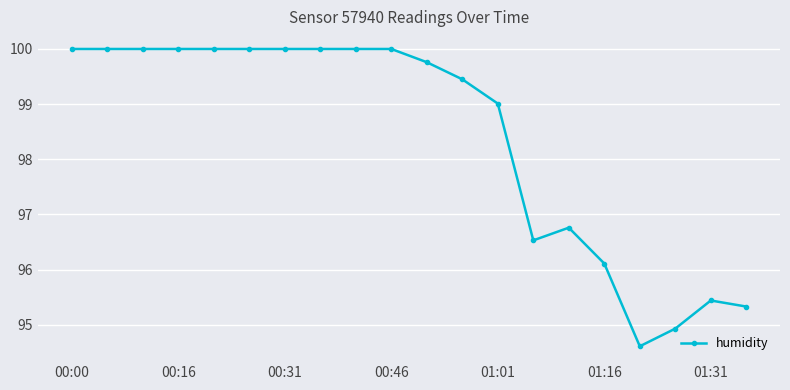

What is the average value?

98.4